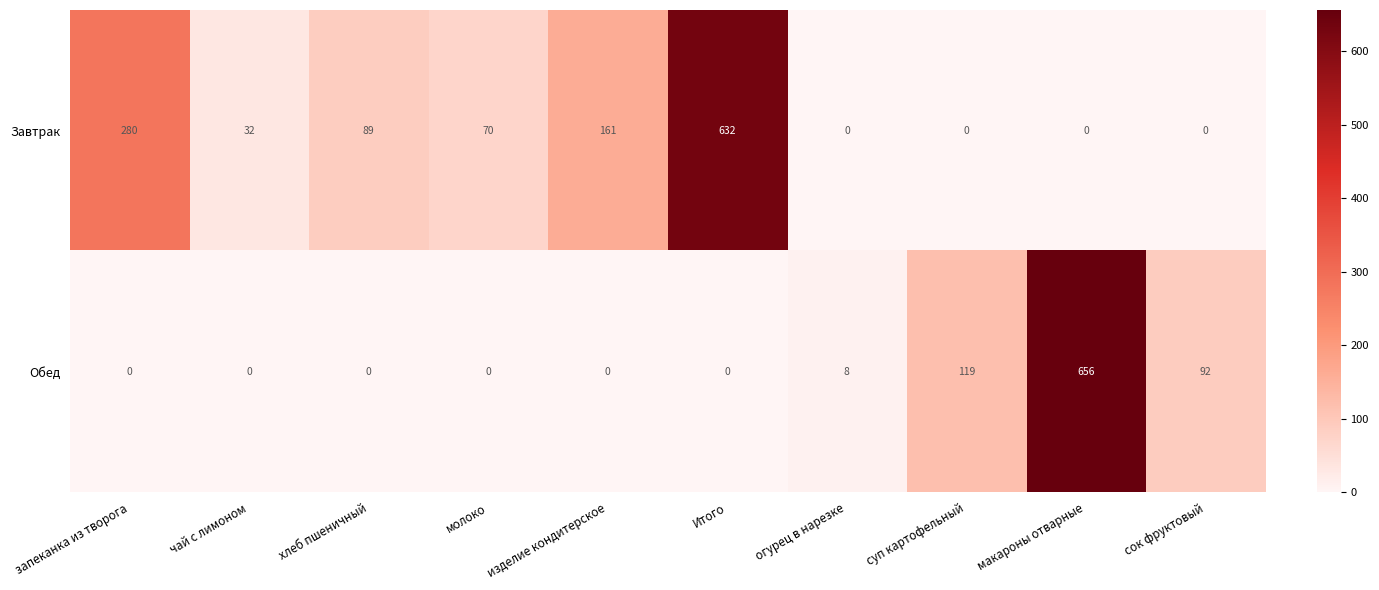

What is the sum of all Завтрак values?

1264